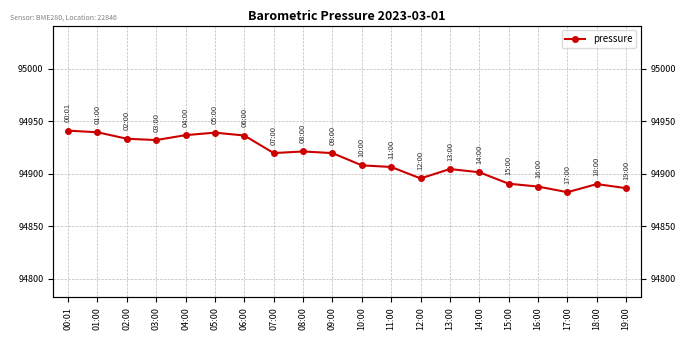

Reading right to left, extract all data points from this chart.

94886.4	94890.3	94882.6	94887.9	94890.6	94901.5	94904.6	94895.7	94906.6	94908.1	94919.8	94921.3	94919.8	94936.5	94939.2	94936.8	94932.2	94933.4	94939.6	94941.1